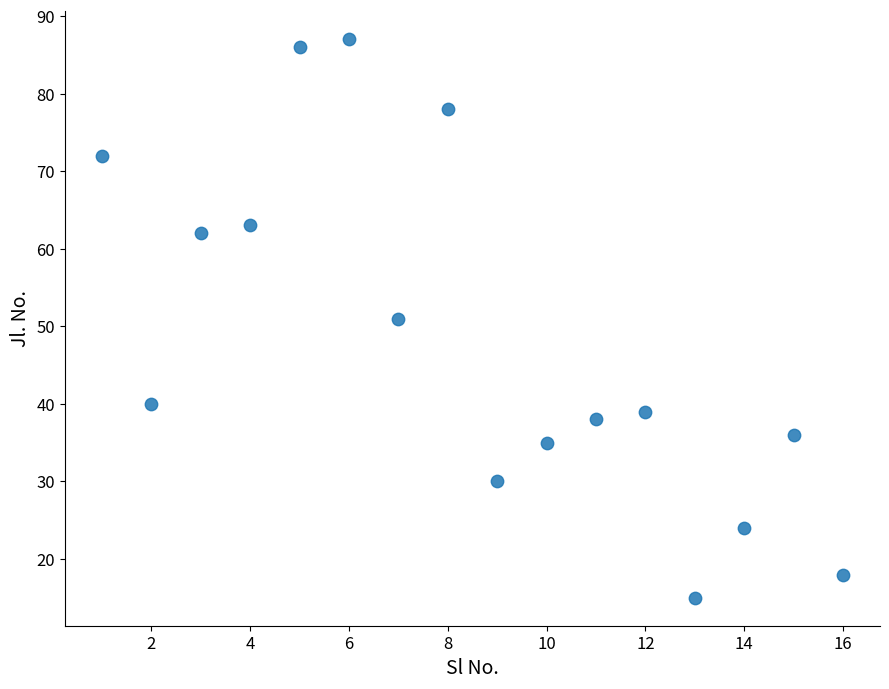

What is the range of Y values (max minus min)?

72